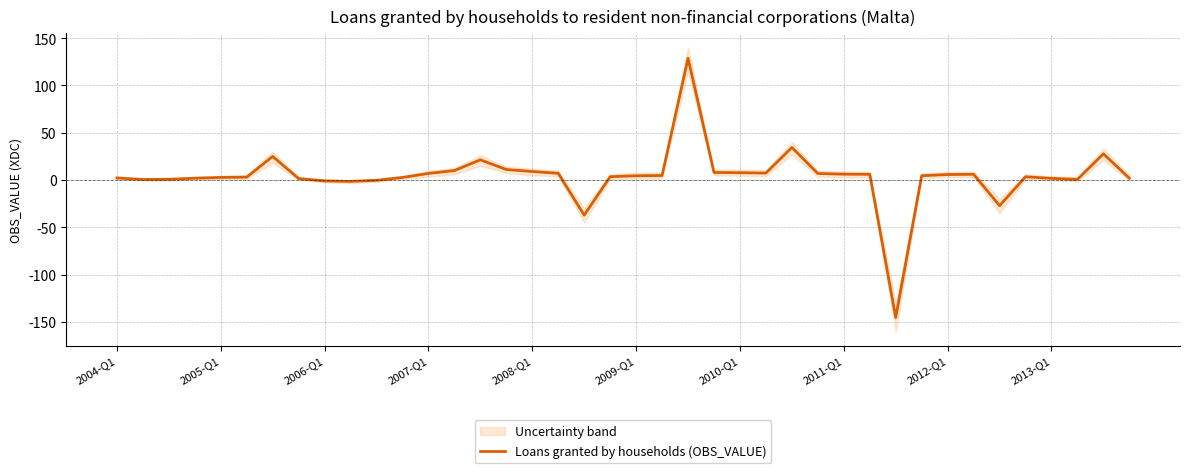

What is the minimum value for Loans granted by households (OBS_VALUE)?

-145.4